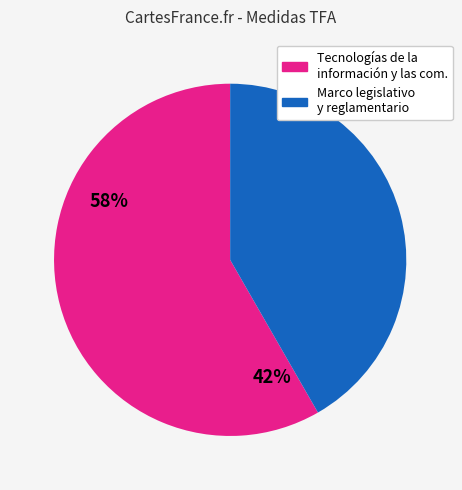

Does any single category account for the majority?

Yes